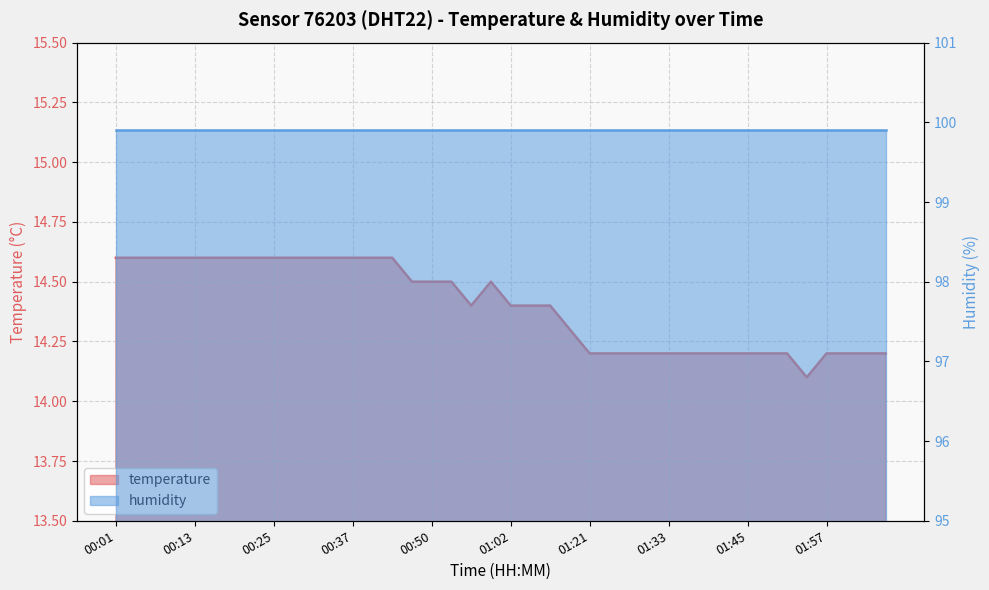

Rank the categories by value from highest to lowest.

00:01, 00:04, 00:07, 00:10, 00:13, 00:16, 00:19, 00:22, 00:25, 00:28, 00:31, 00:34, 00:37, 00:40, 00:43, 00:47, 00:50, 00:53, 00:59, 00:56, 01:02, 01:05, 01:08, 01:17, 01:21, 01:24, 01:27, 01:30, 01:33, 01:36, 01:39, 01:42, 01:45, 01:48, 01:51, 01:57, 02:00, 02:03, 02:06, 01:54